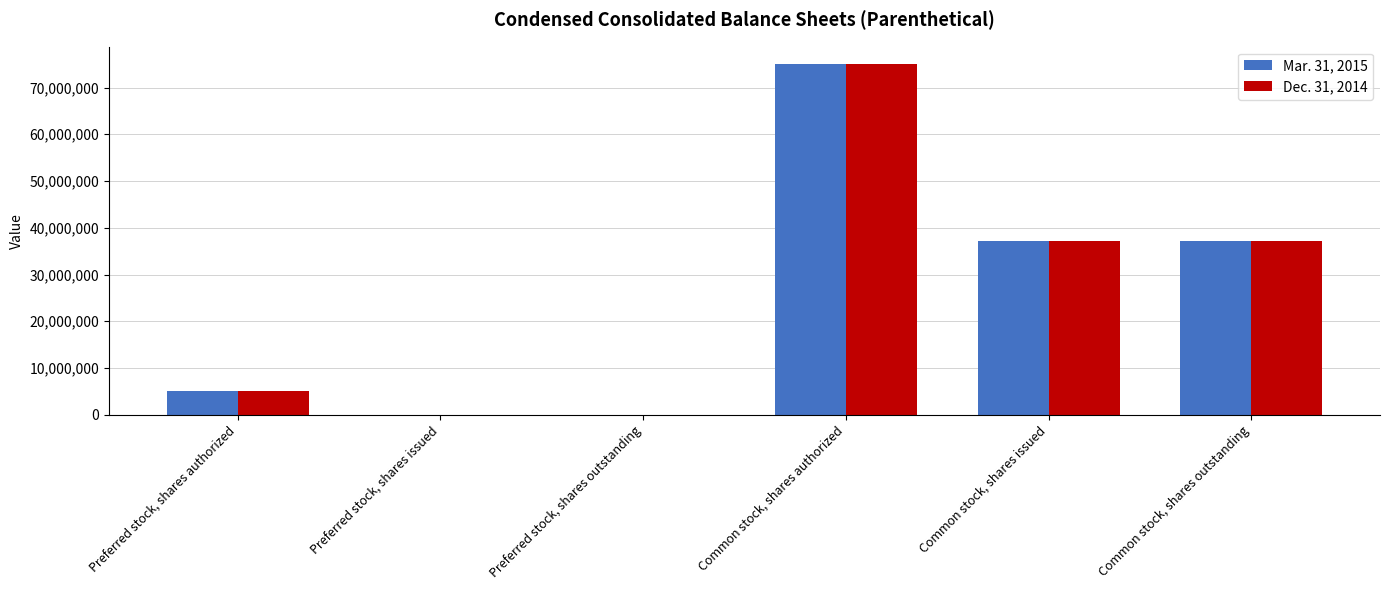

Is it true that Dec. 31, 2014 equals 41041058 at Preferred stock, shares issued?

False